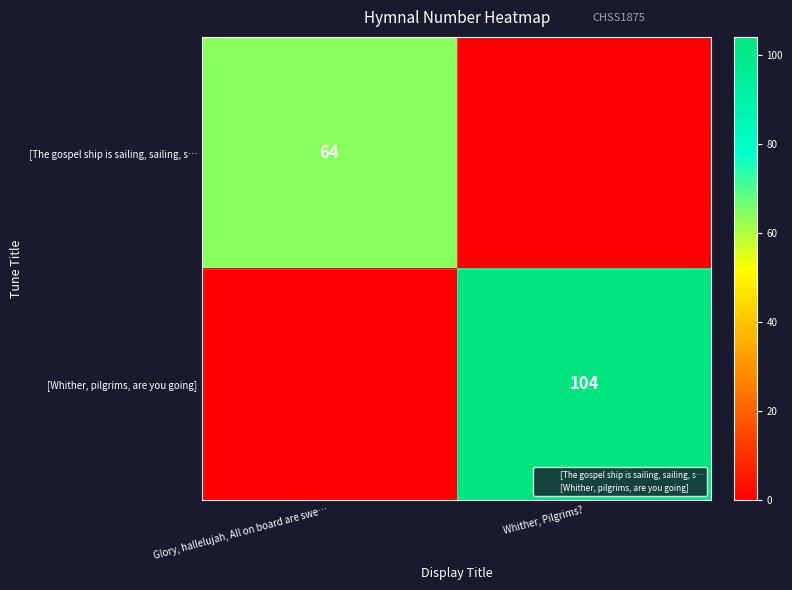

How many values in the [The gospel ship is sailing, sailing, s… series are below 64?

1